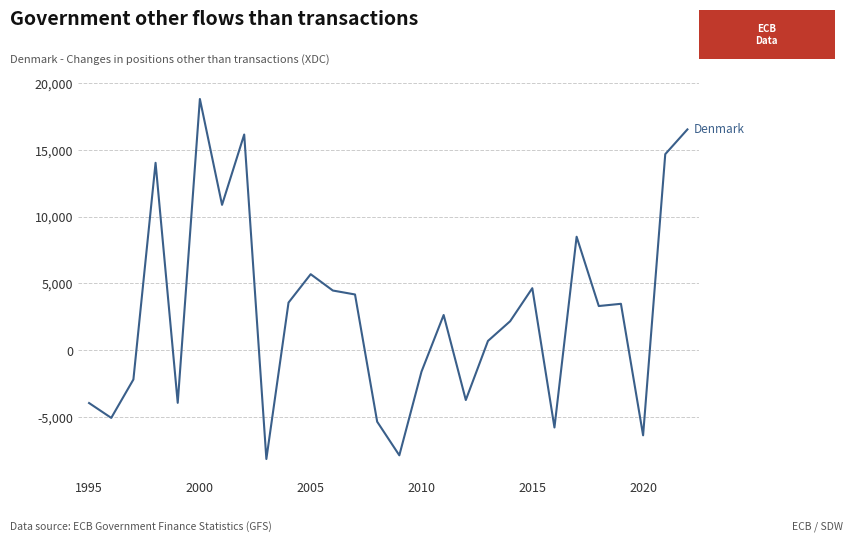

What is the difference between the maximum and minimum values?

26968